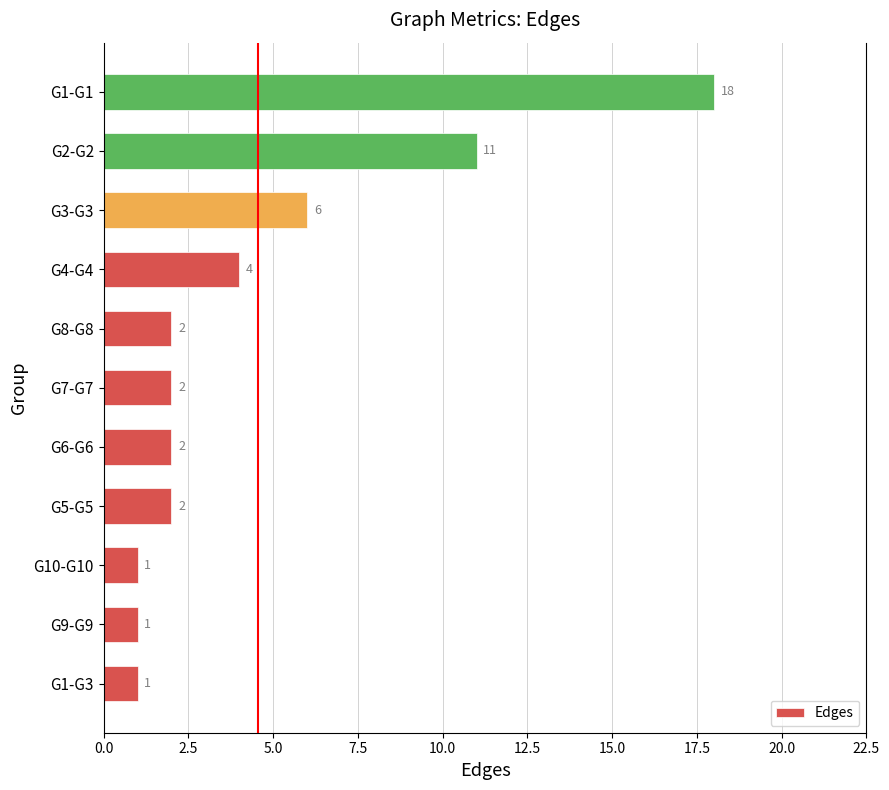

Between G9-G9 and G7-G7, which is larger?

G7-G7